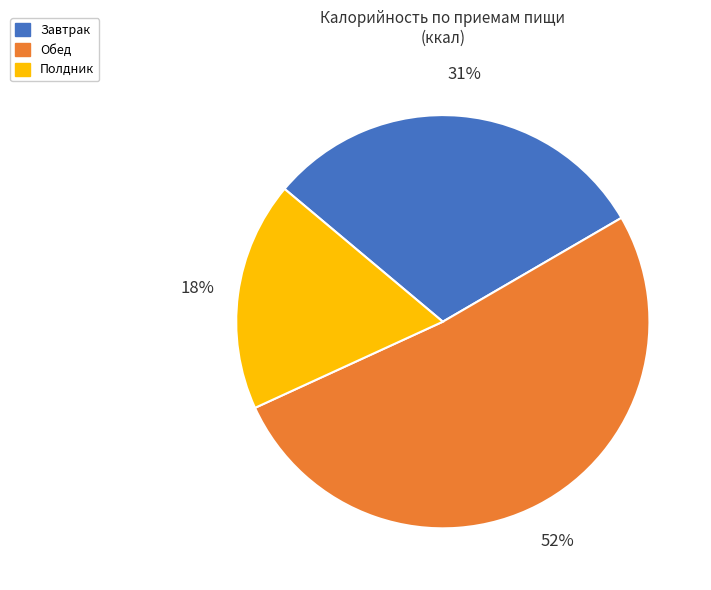

Do Завтрак and Полдник together represent more than half of the pie?

No